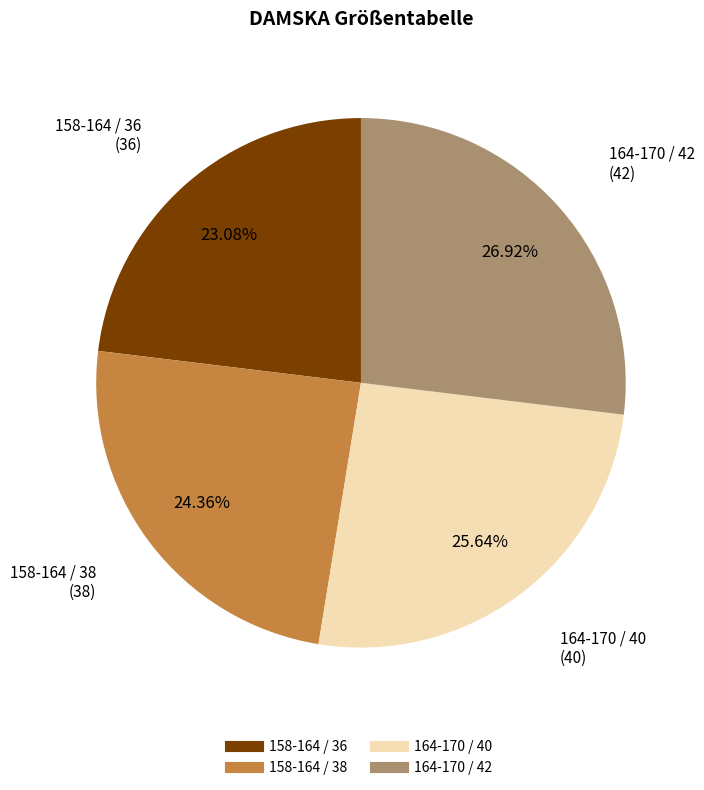

How many slices are in this pie chart?

4